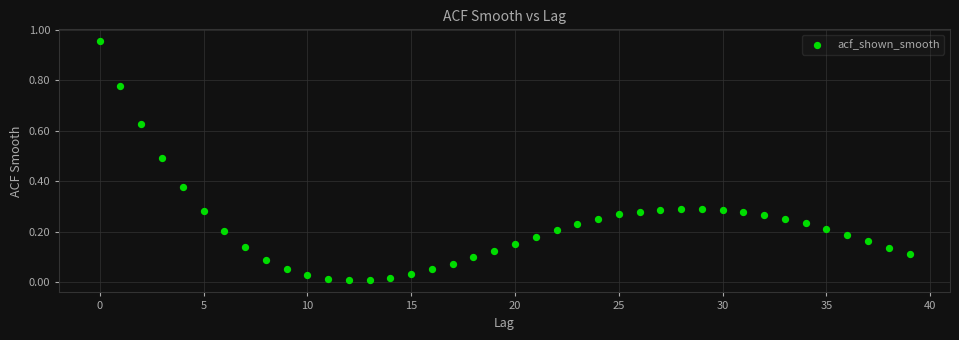

What is the range of Y values (max minus min)?

0.9